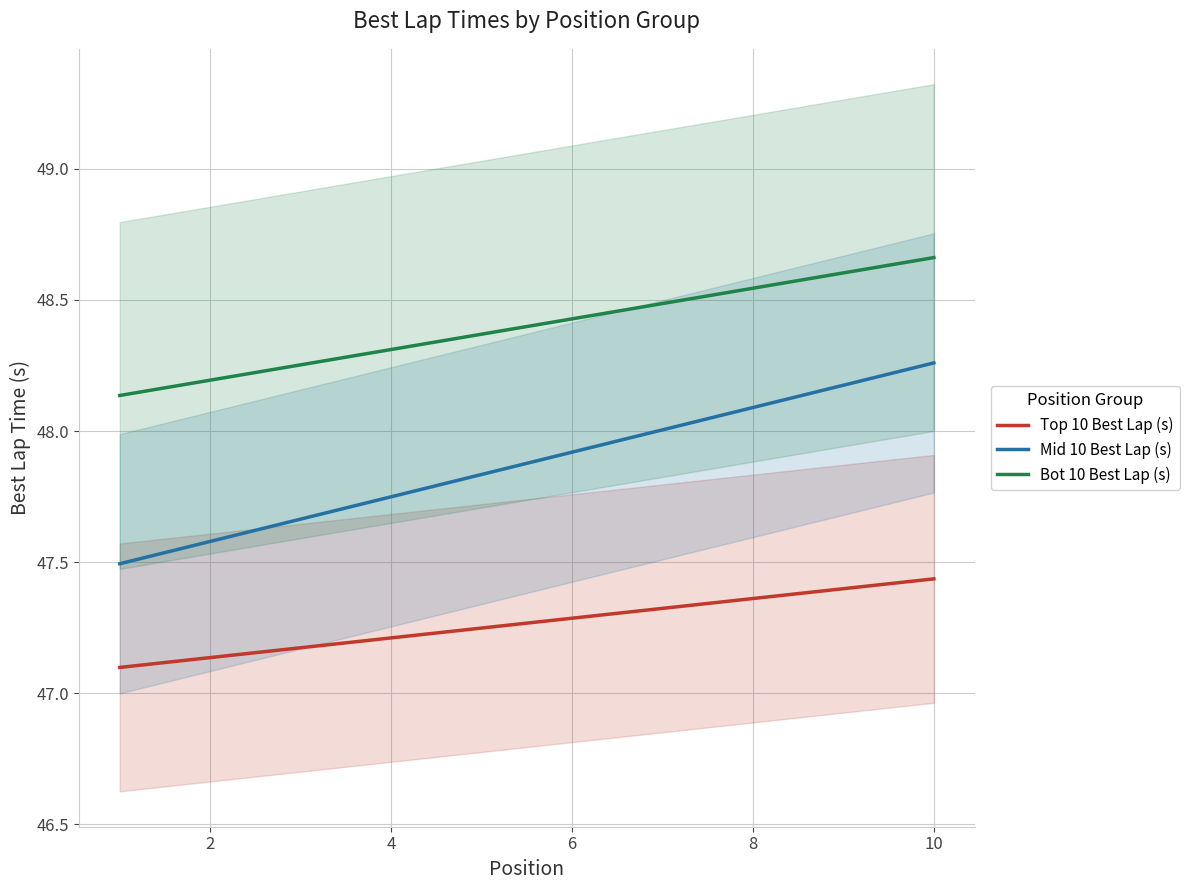

Which series has the largest total across all categories?

Bot 10 Best Lap (s)